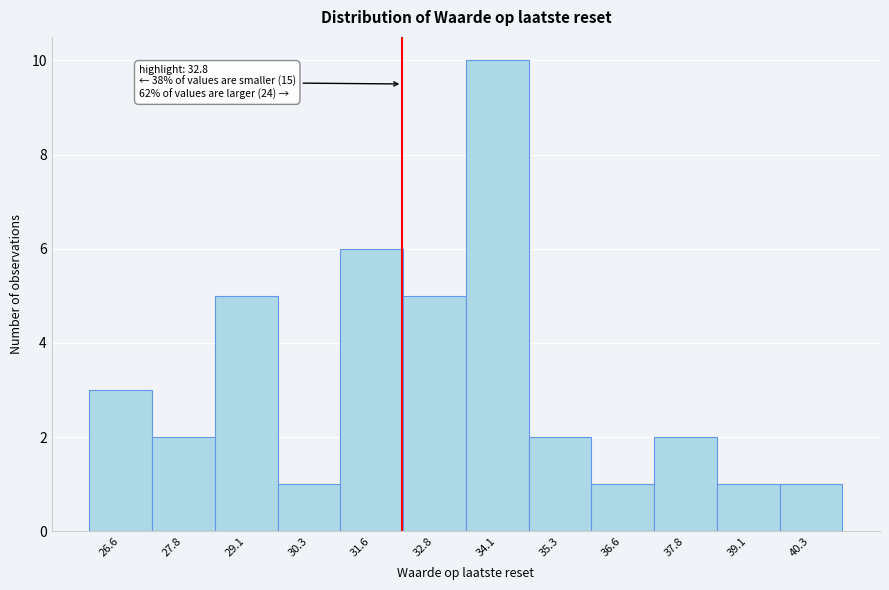

Reading left to right, what are all the values shown in this chart?

3	2	5	1	6	5	10	2	1	2	1	1